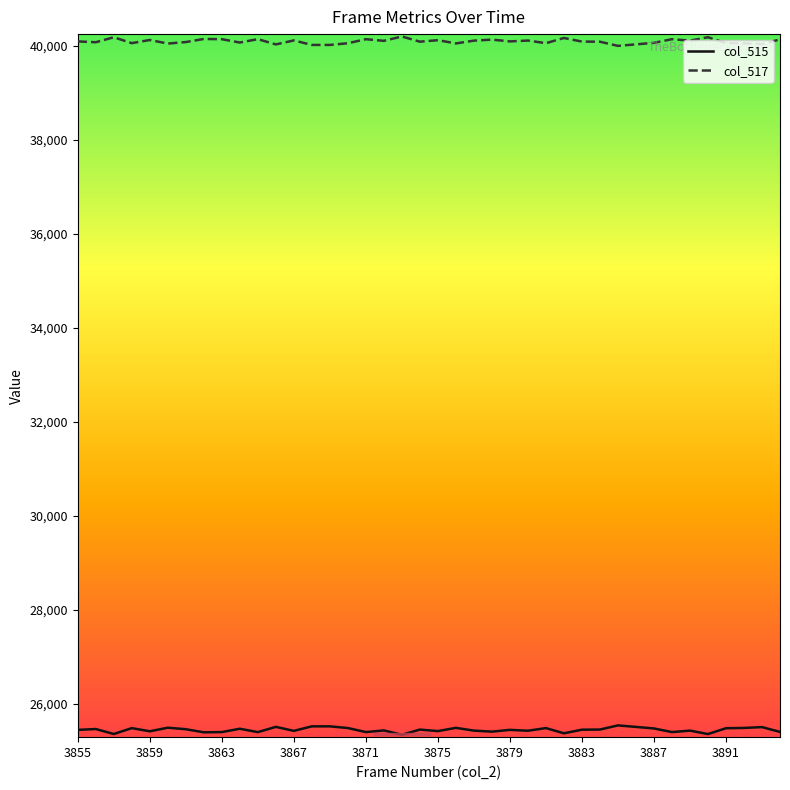

Which series has the largest total across all categories?

col_517